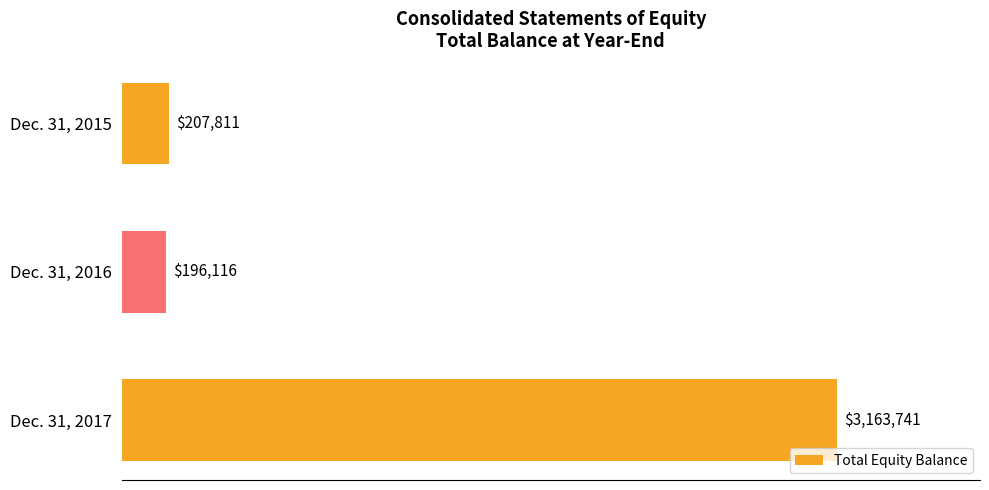

Rank the categories by value from lowest to highest.

Dec. 31, 2016, Dec. 31, 2015, Dec. 31, 2017